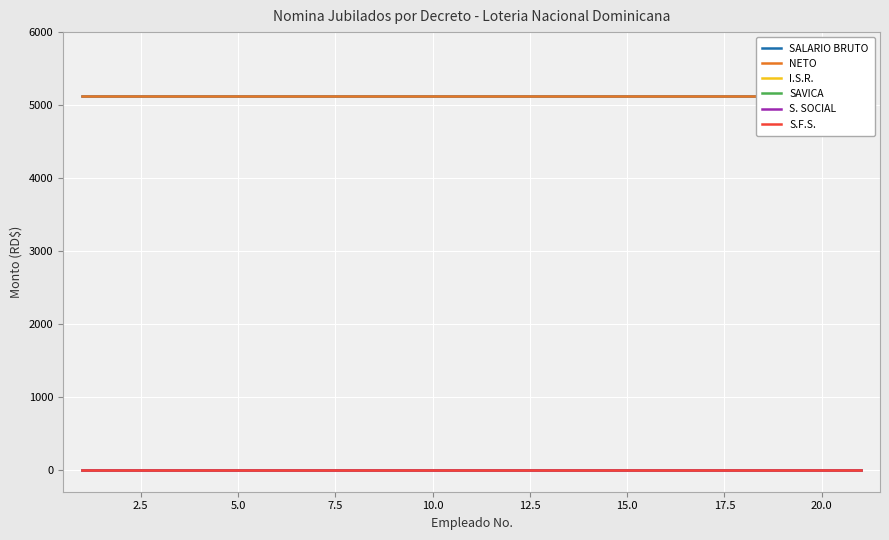

True or false: SALARIO BRUTO and SAVICA intersect in this chart.

False